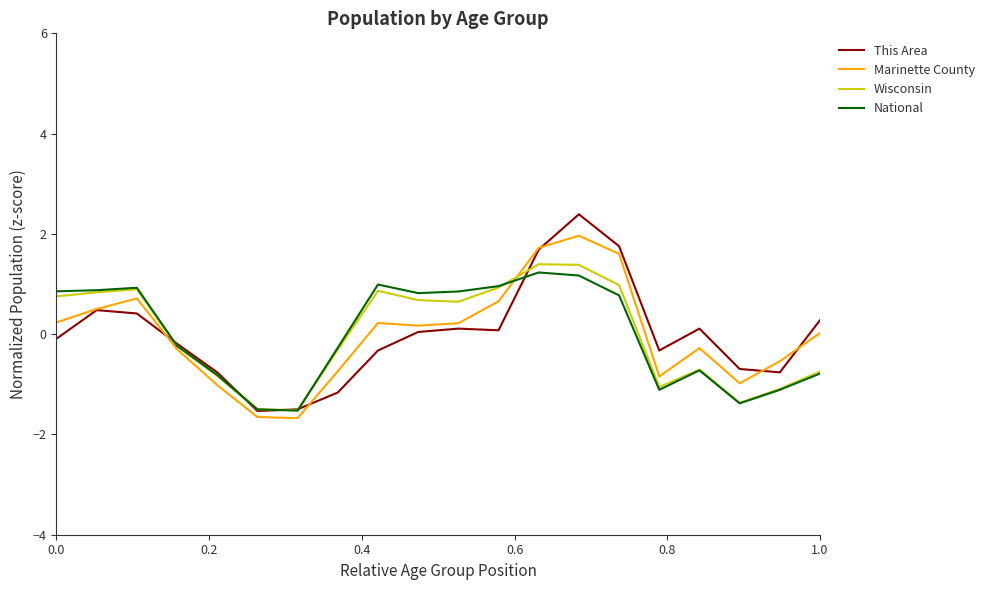

What is the smallest value displayed?

-1.7